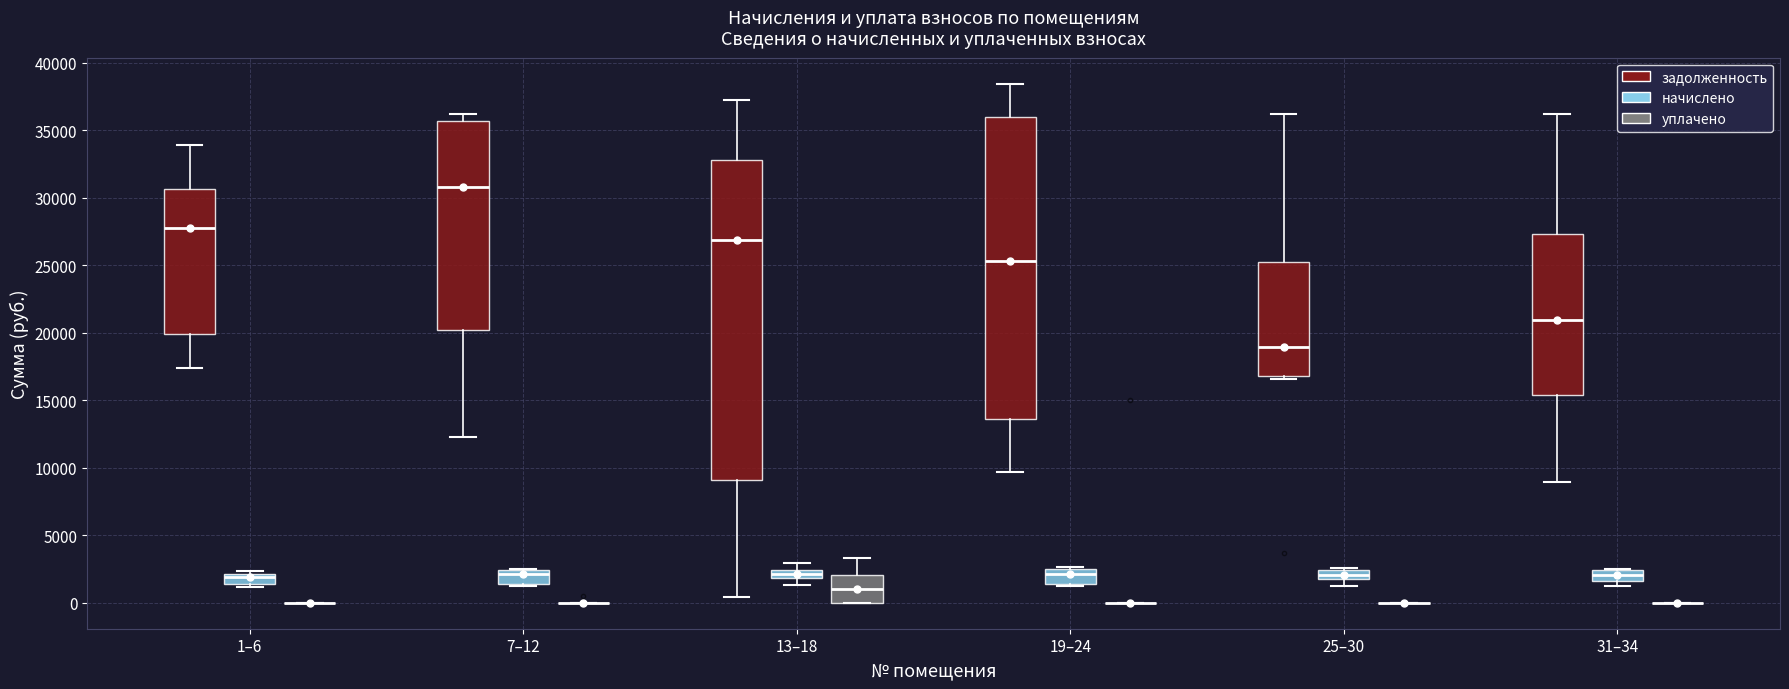

Comparing the boxes themselves (not the whiskers), which one is the tallest?

13–18 (задолженность)